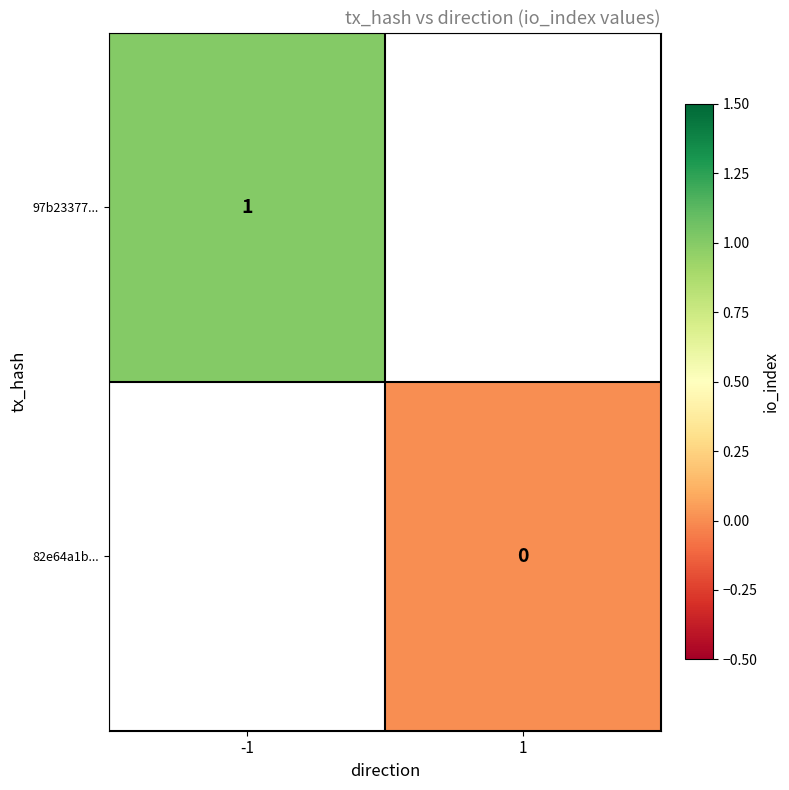

The 97b23377... series shows 2 at -1. True or false?

False